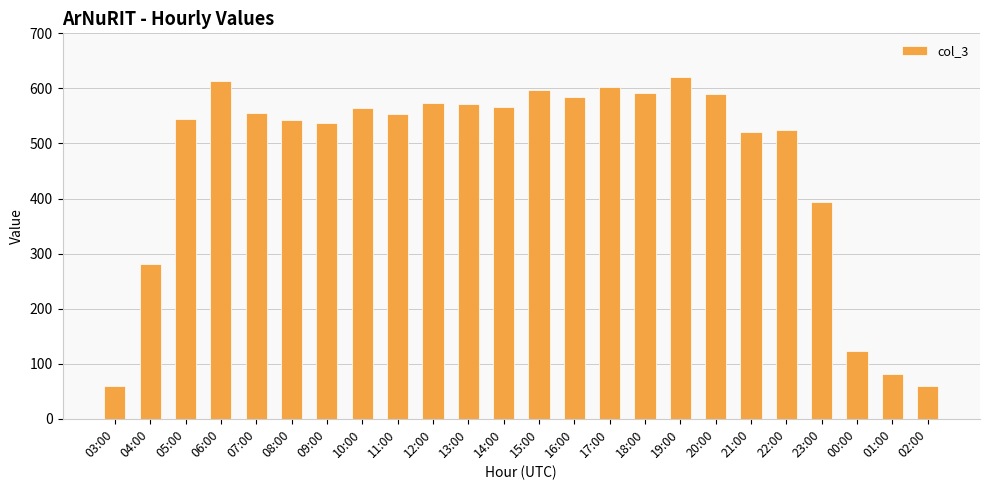

What is the label of the 9th bar from the right?

18:00